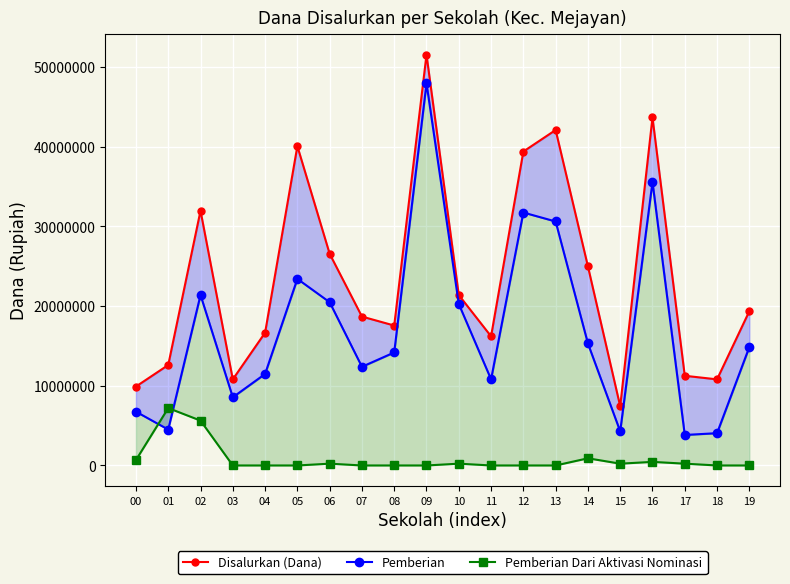

Is the value of Disalurkan (Dana) at 14 greater than the value of Pemberian at 11?

Yes